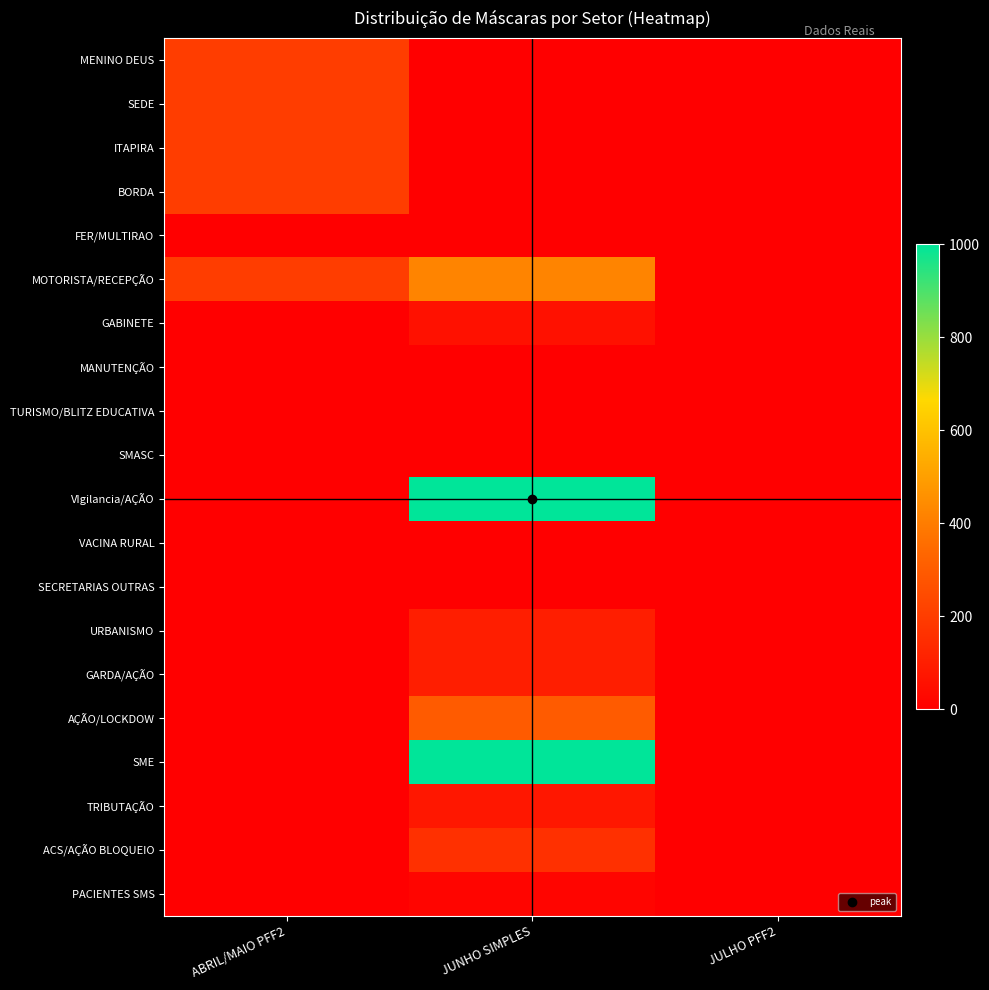

What is the total value across all series at JUNHO SIMPLES?

3240